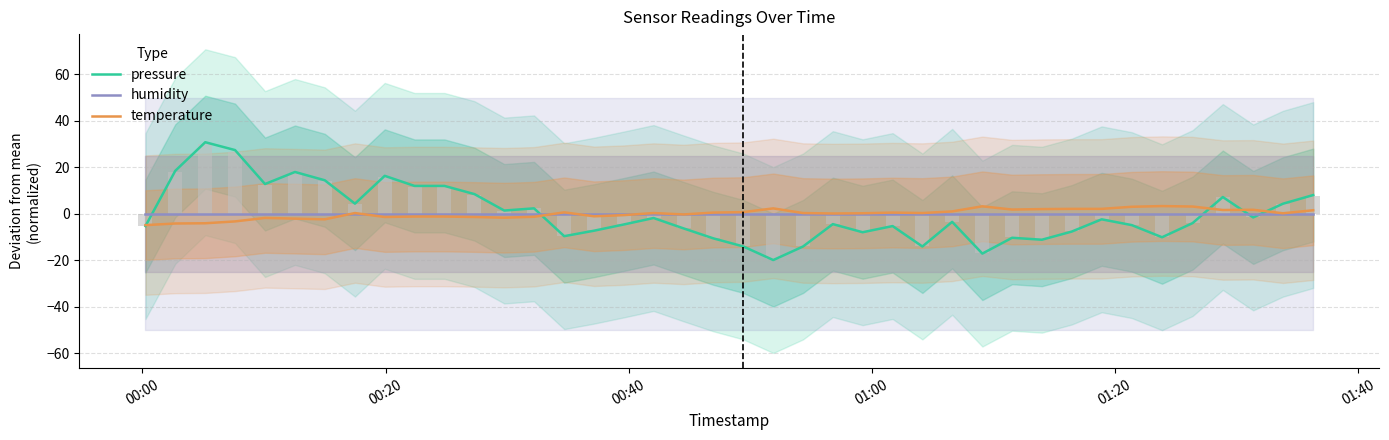

Are the bars horizontal?

No